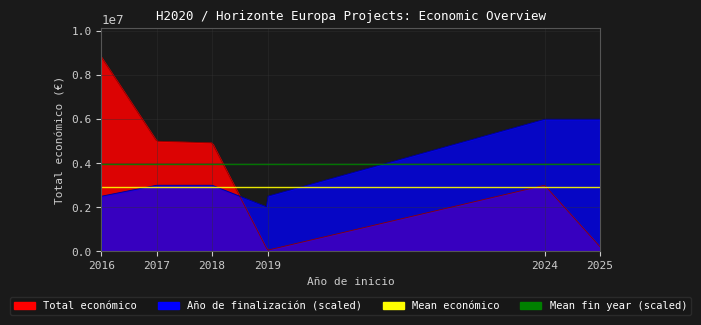

Which series has the widest spread of values?

Total económico